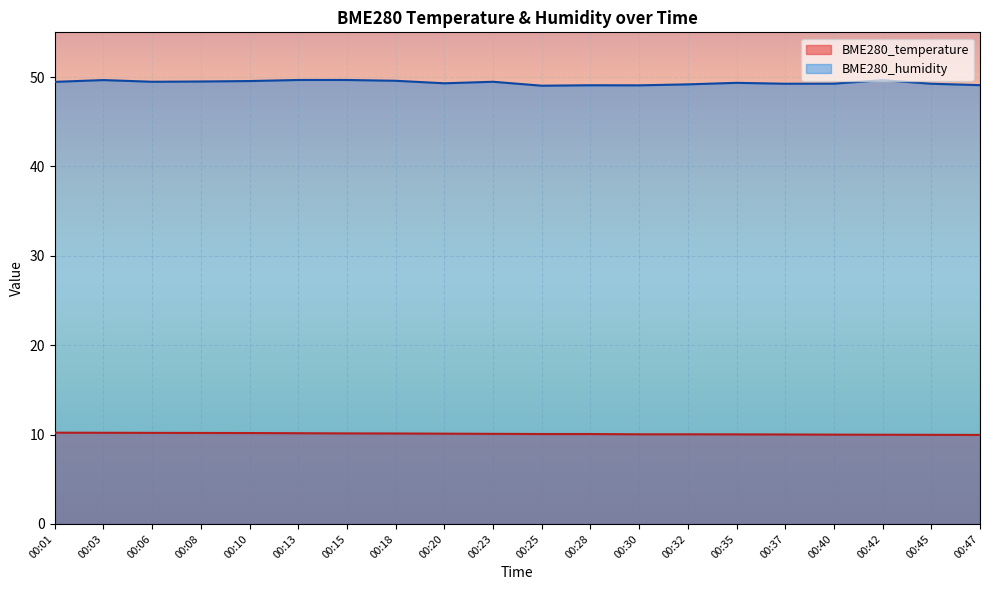

In BME280_humidity, how many points are higher than both neighbors (excluding endpoints)?

5